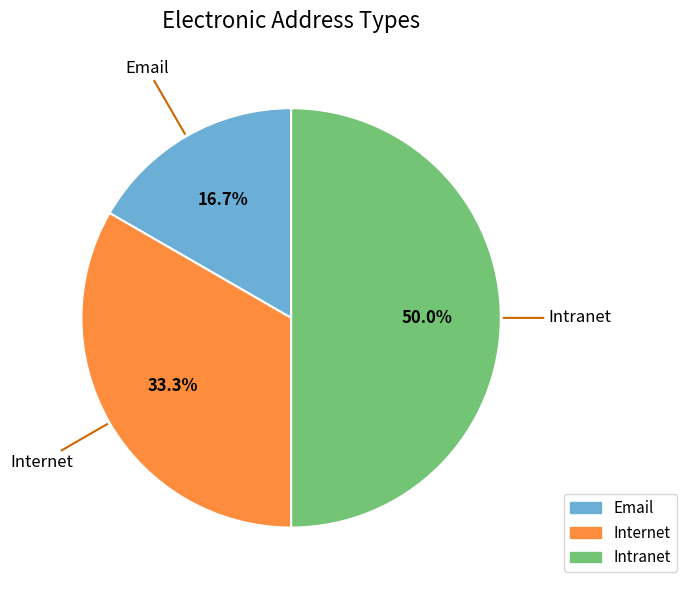

Combined, what portion of the pie is Intranet and Internet?

83.3%